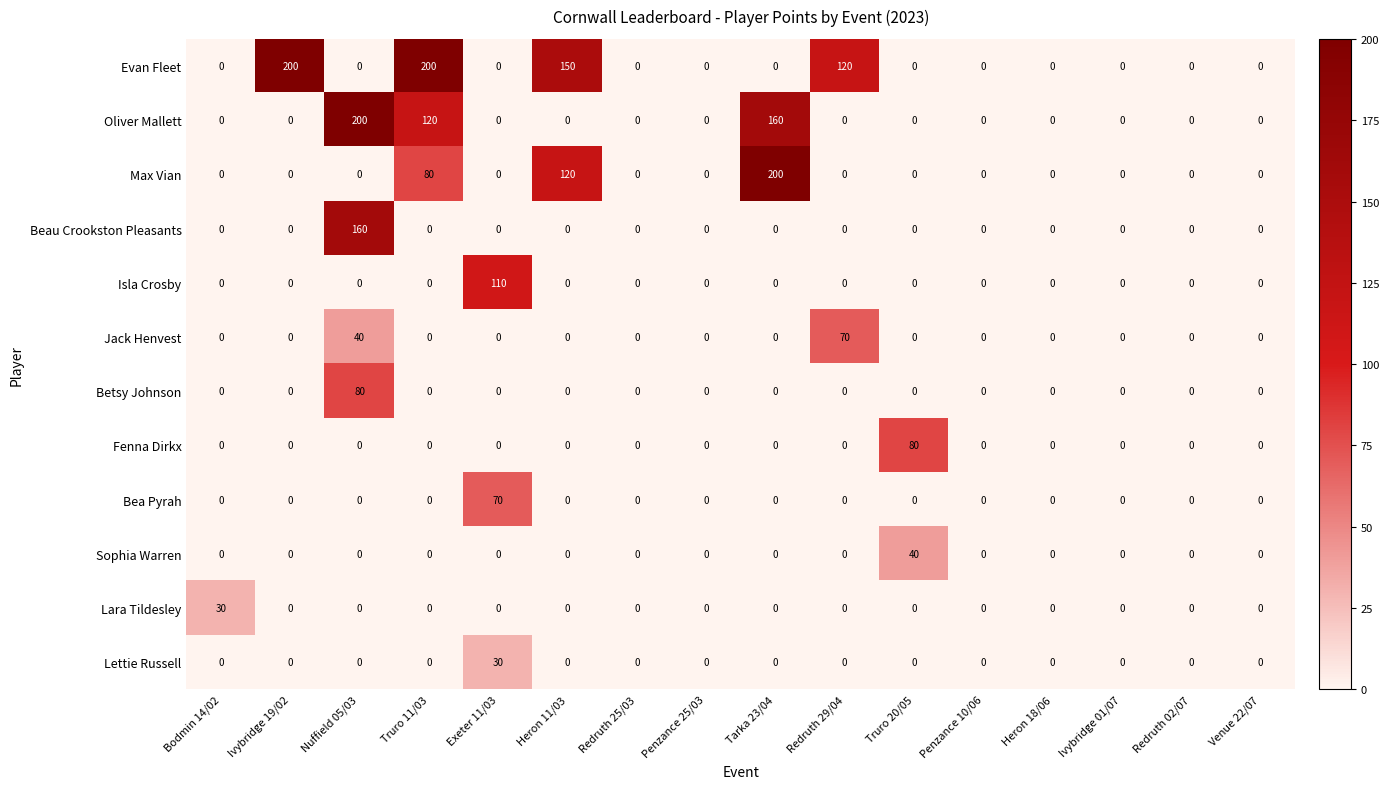

What is the difference between the maximum and second lowest values in the Lara Tildesley series?

30